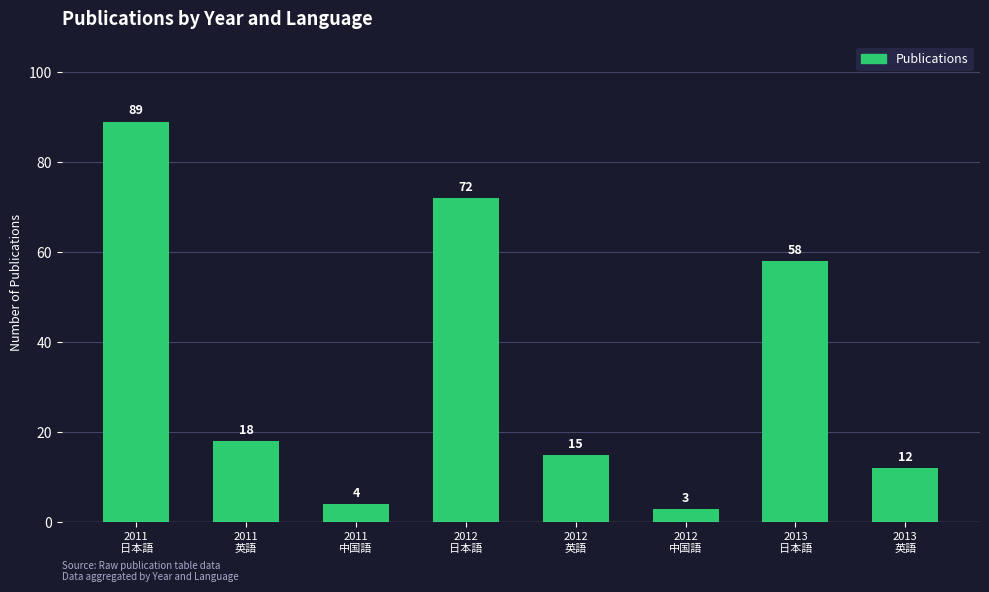

How many distinct data groups are displayed?

1